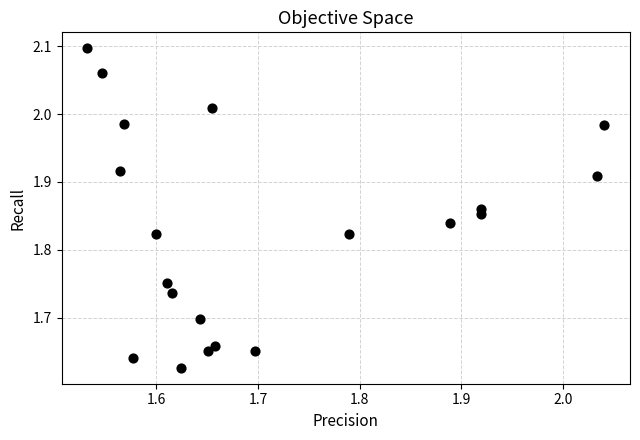

What is the range of Y values (max minus min)?

0.5